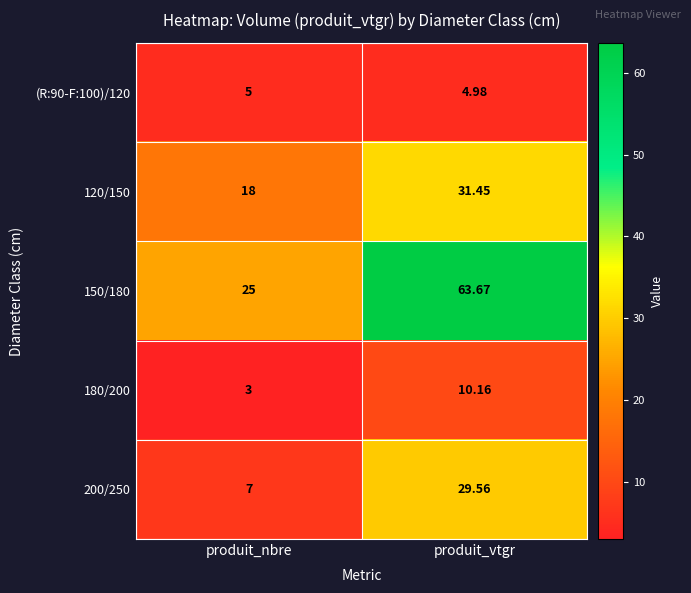

Which series has the largest range (max minus min)?

150/180